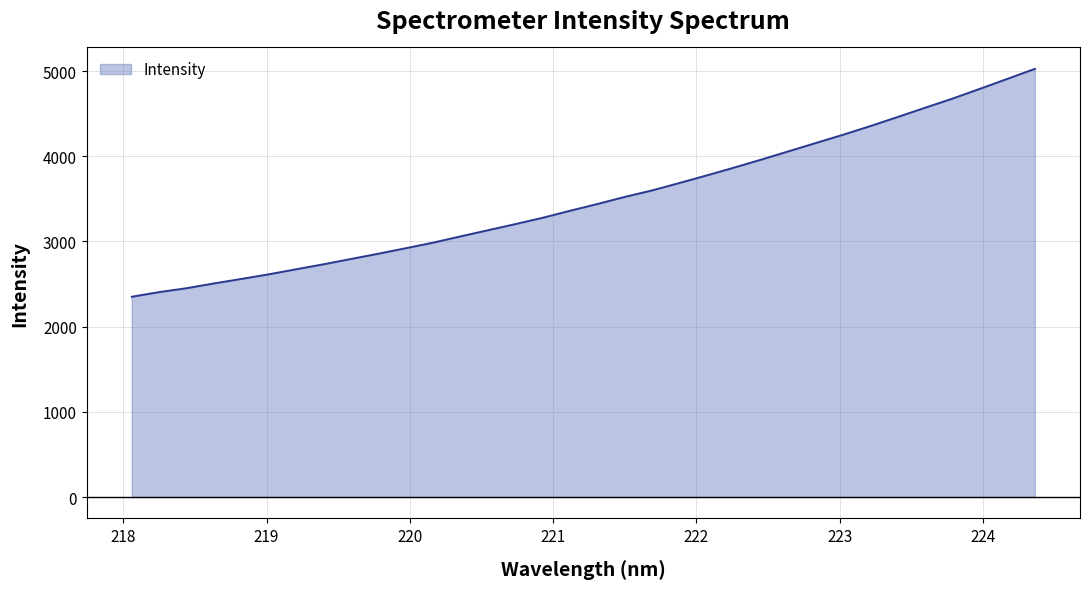

Reading left to right, transcribe all the data shown in this chart.

2351.2	2405.6	2451.3	2507.3	2560.2	2614.3	2673.6	2732.1	2794.4	2856.0	2920.6	2986.1	3059.6	3131.5	3203.5	3278.0	3360.2	3439.5	3522.7	3599.1	3686.5	3775.5	3867.4	3961.8	4059.4	4157.1	4254.4	4356.7	4463.3	4571.6	4678.8	4793.2	4909.6	5026.5